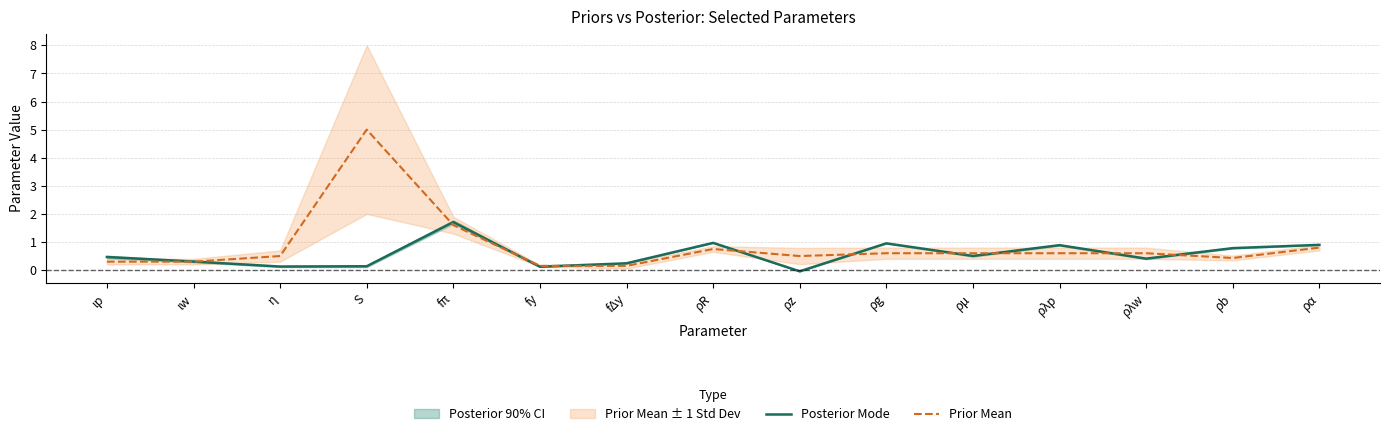

Which has a higher value, ρz or fy?

fy